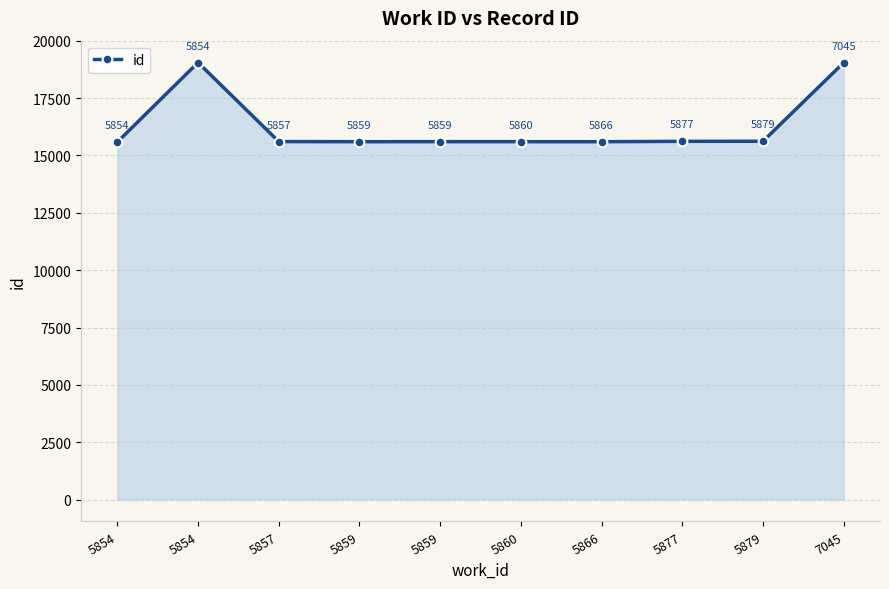

How many series are shown in this chart?

1